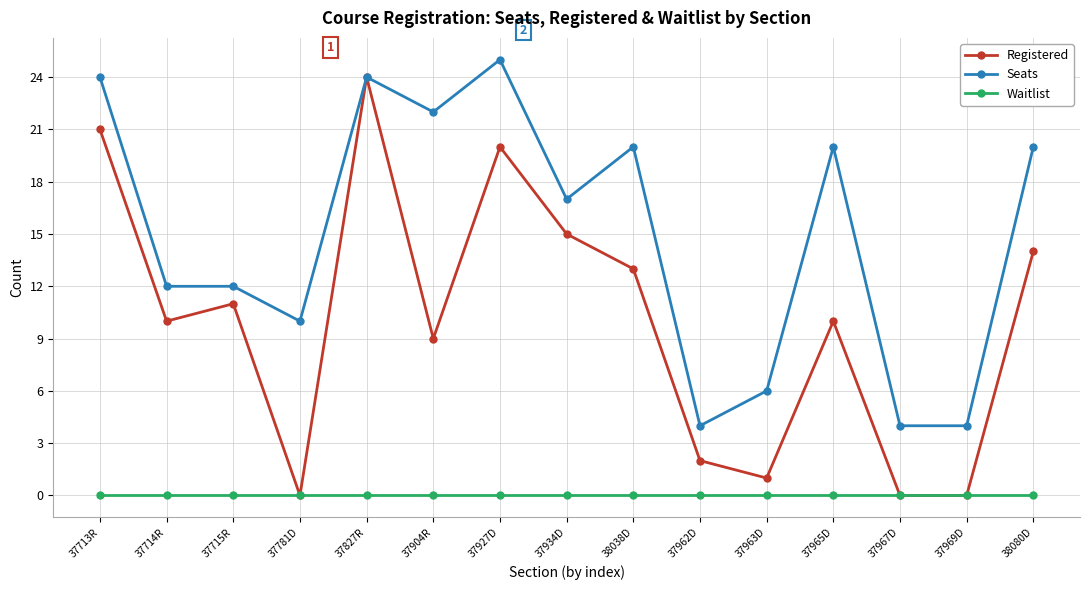

How many lines are shown in the chart?

3